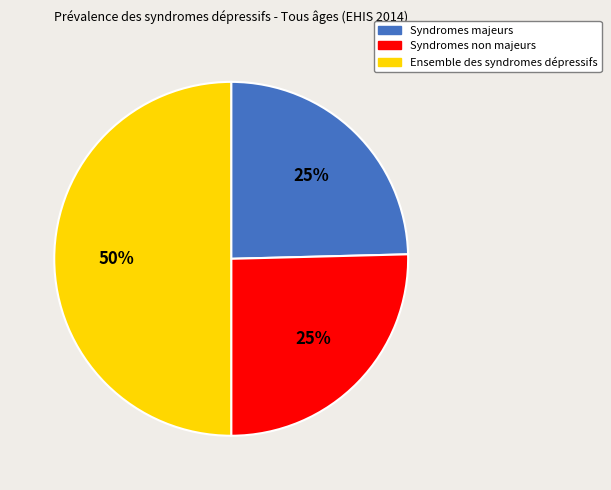

How many slices are in this pie chart?

3